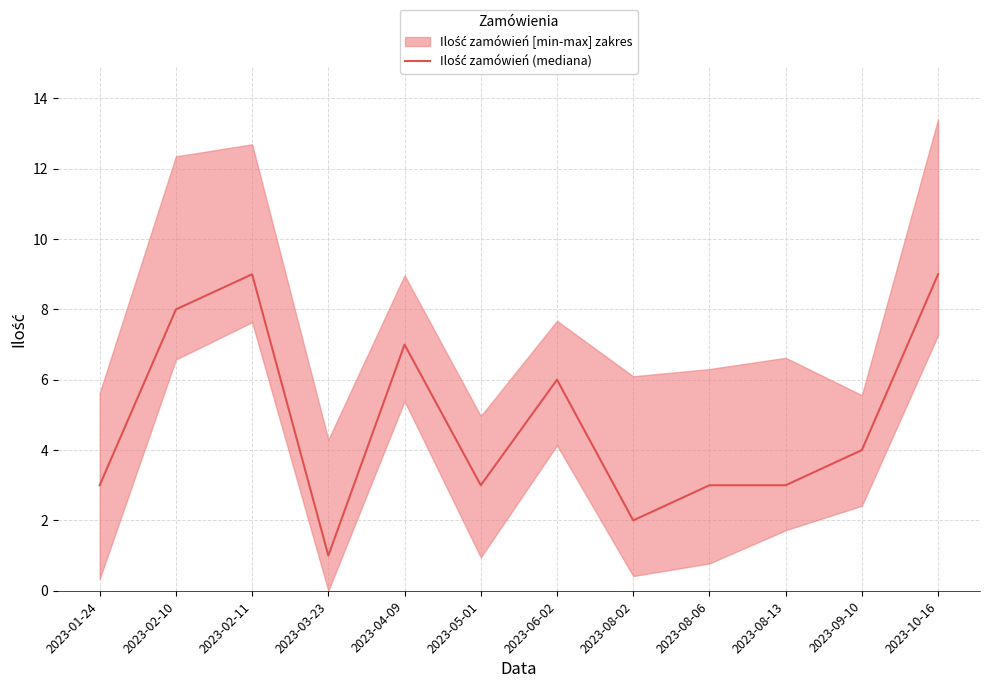

Where is the first local minimum?

2023-03-23